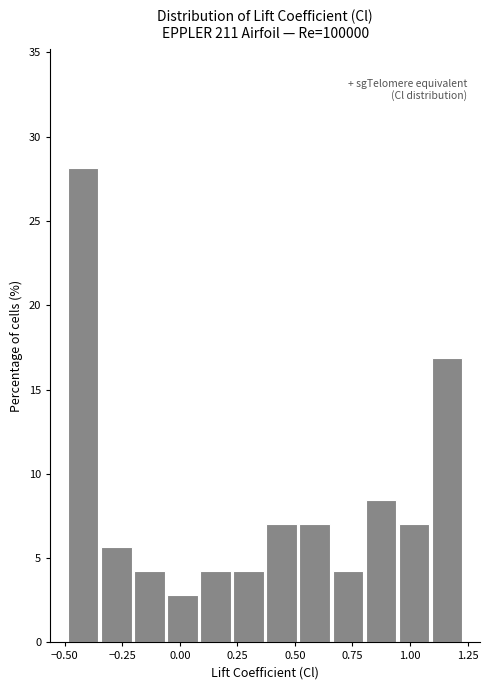

Around what value on the x-axis is the tallest bar? Give the approximate position of its centre, as read against the axis.

-0.40